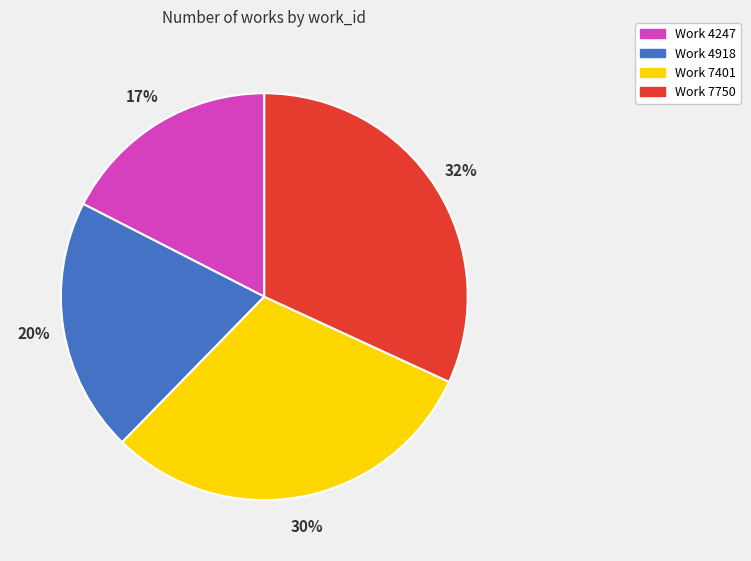

Do Work 4247 and Work 7750 together represent more than half of the pie?

No